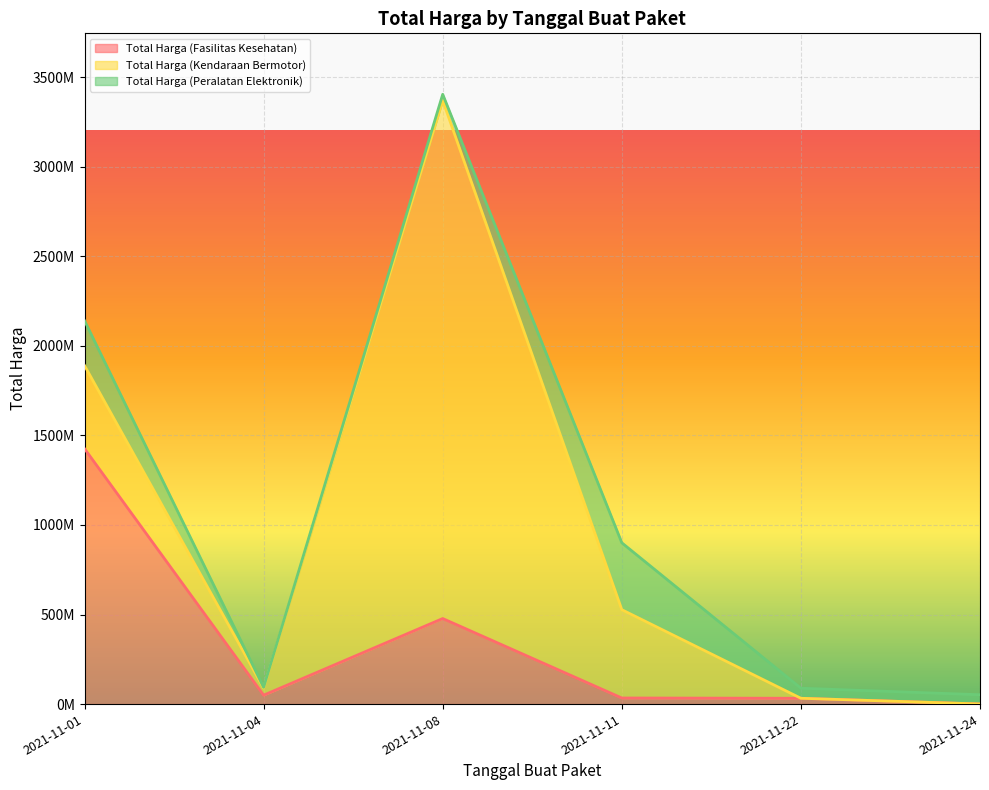

Reading right to left, transcribe all the data shown in this chart.

Total Harga (Fasilitas Kesehatan): 577875	32441200	34000000	477600000	49730040	1425867900
Total Harga (Kendaraan Bermotor): 0	0	493000000	2892122000	39440000	464002100
Total Harga (Peralatan Elektronik): 51601000	56152800	373404000	34292000	4350000	250350000